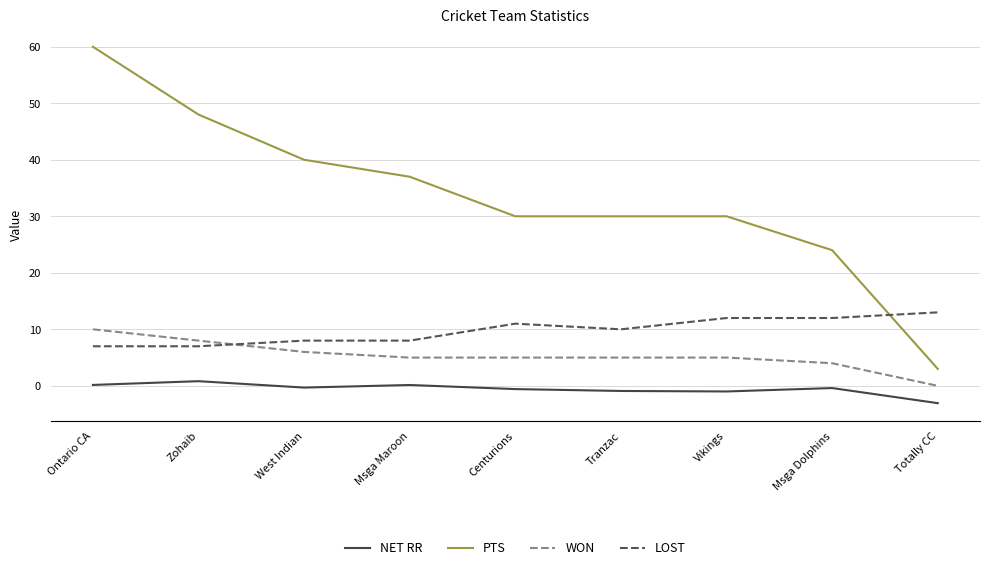

The value of NET RR at Tranzac is -0.9. True or false?

True